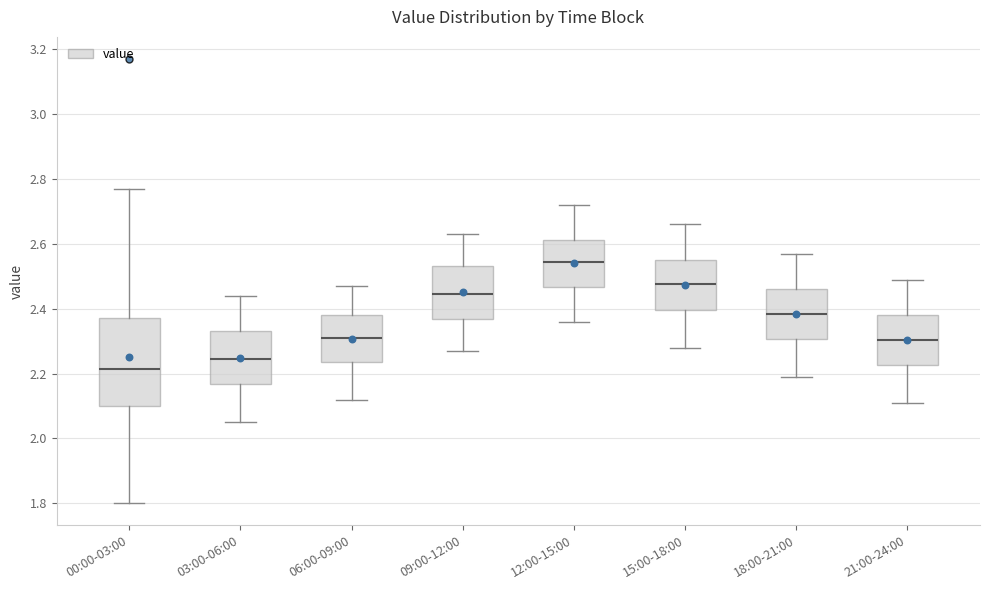

Where is the upper edge of the box for 06:00-09:00 on the y-axis? The values are not printed on the chart, so give them approximately, as read against the axis.

2.38